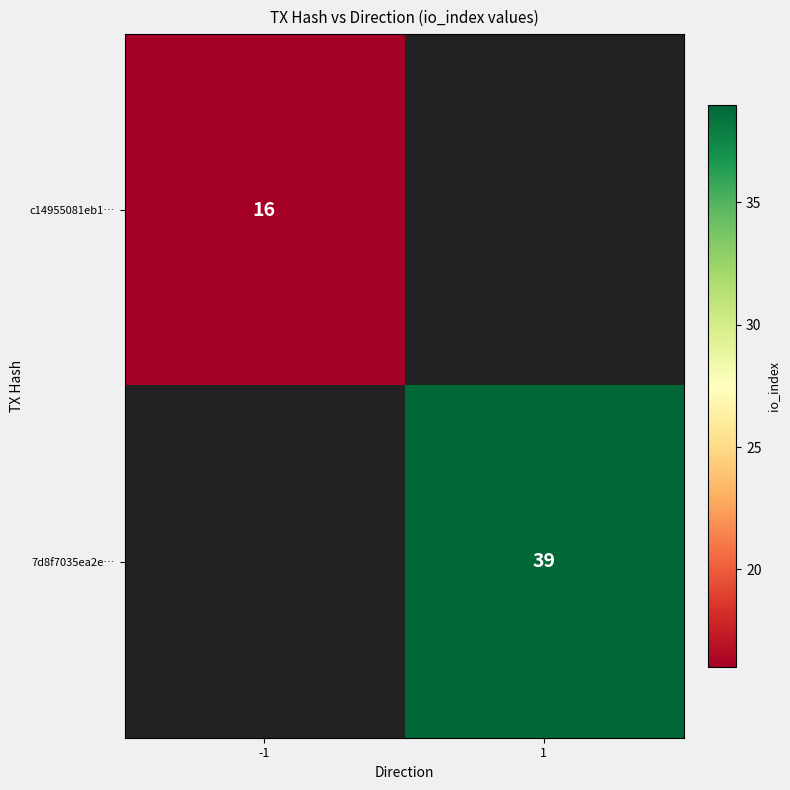

Is it true that 7d8f7035ea2e… equals 39 at 1?

True